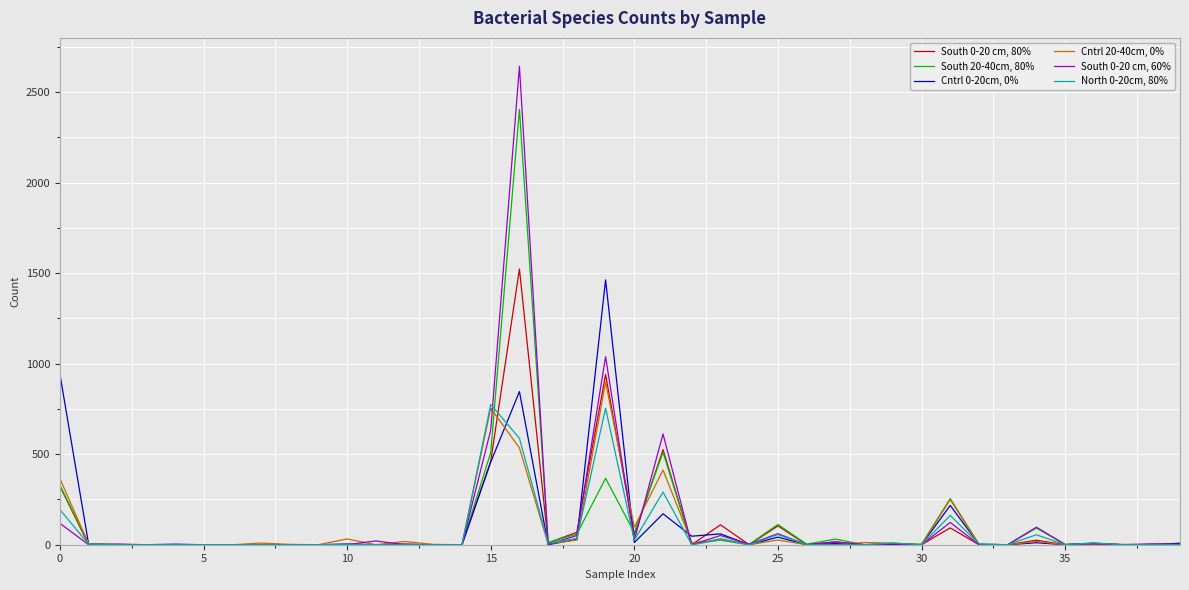

What is the highest value of the South 0-20 cm, 60% series?

2643